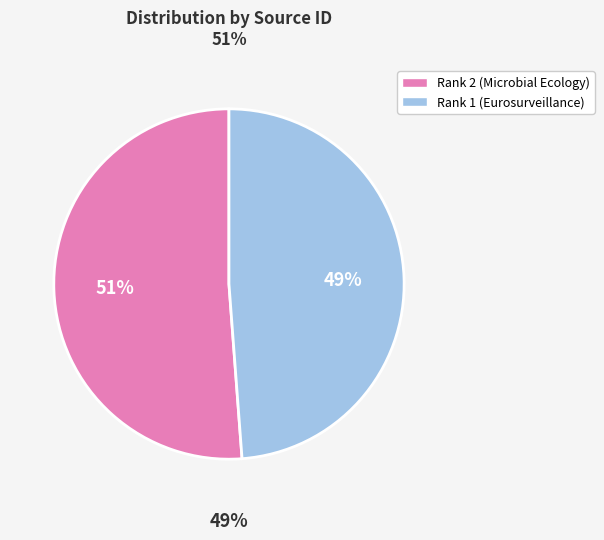

The Rank 2
(Microbial Ecology
in Health and Disease) slice represents 42% of the pie. True or false?

False